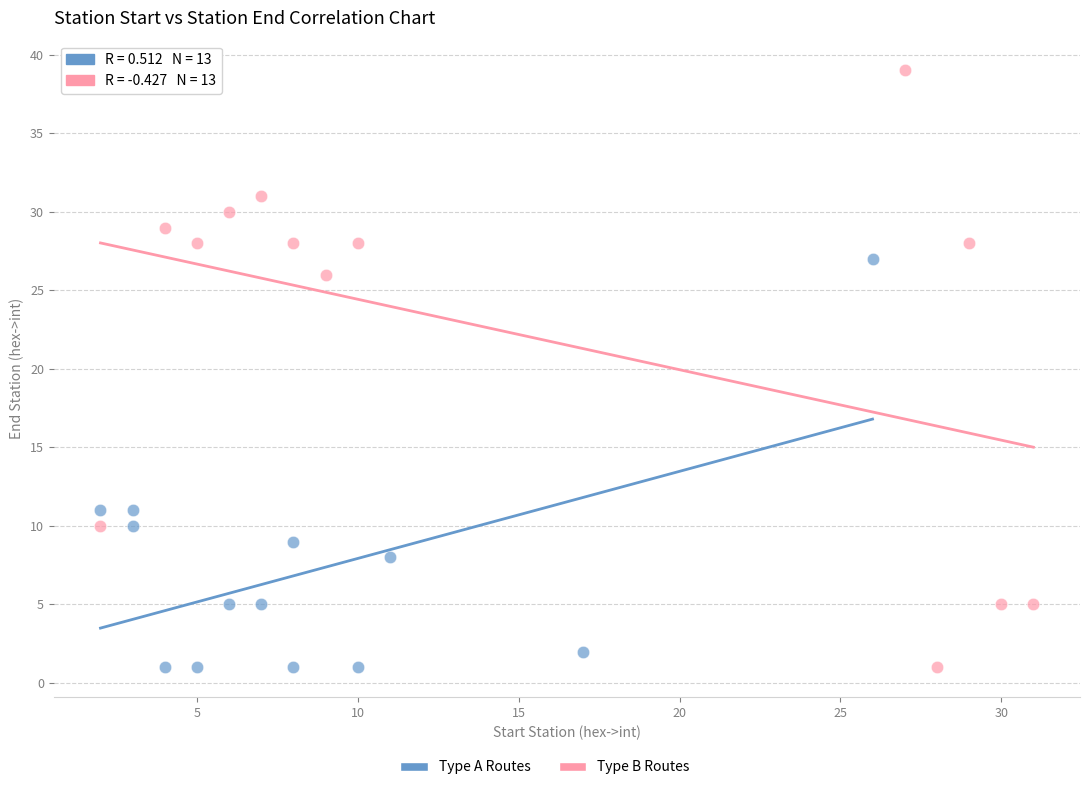

Which series has the widest spread of Y values?

Type B Routes